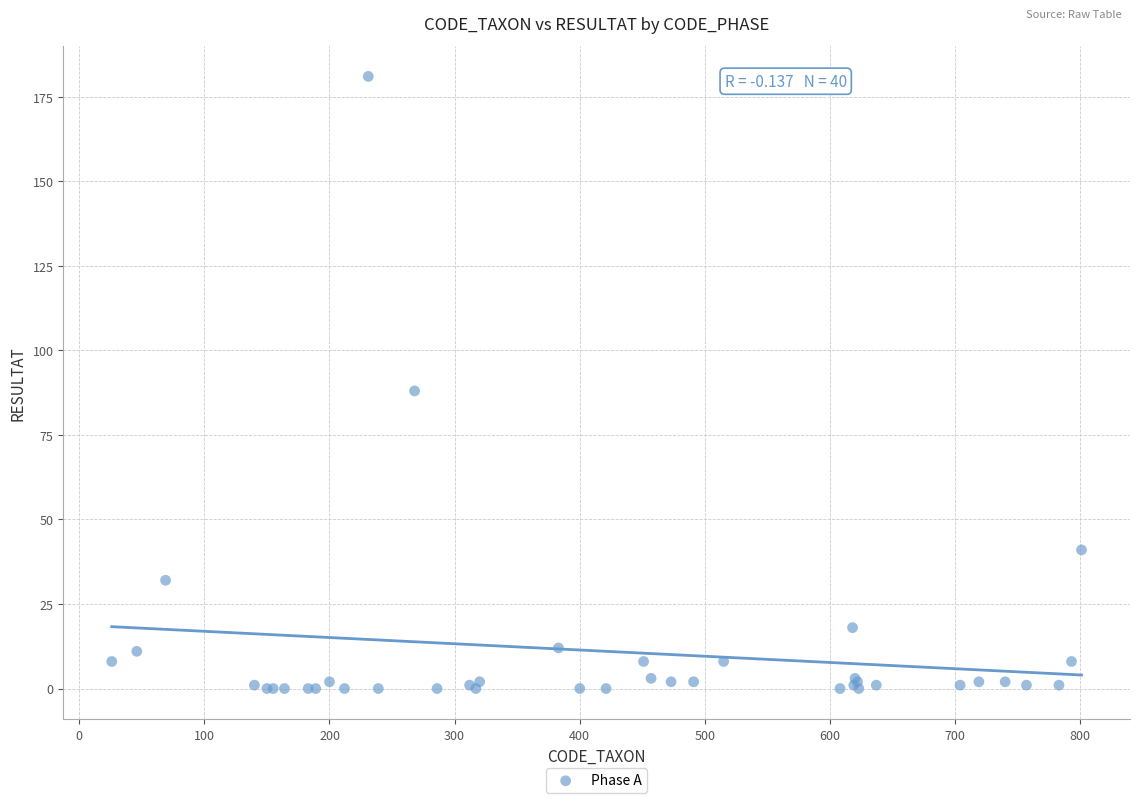

What Y value in the scatter plot is closest to 90?

88